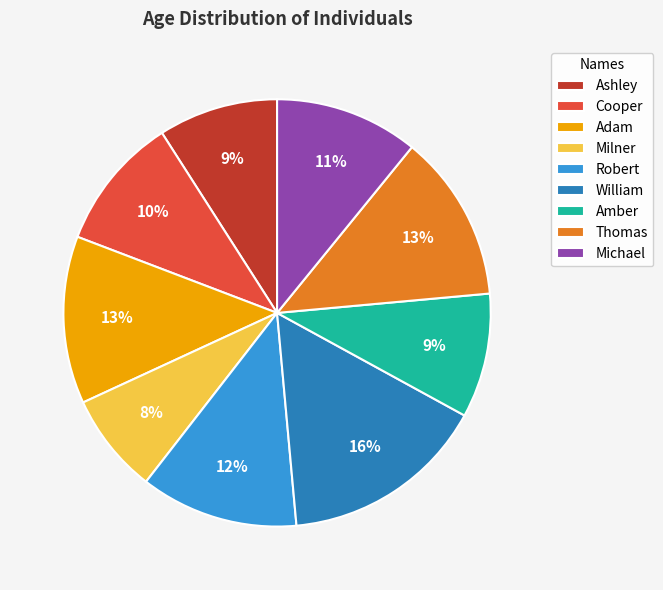

To the nearest percent, what is the difference between the largest and smallest slice percentages?

8%